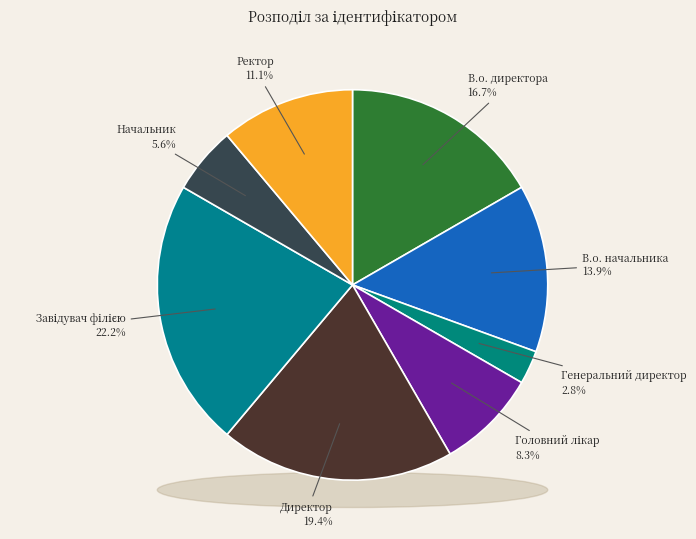

The В.о. начальника slice represents 1% of the pie. True or false?

False